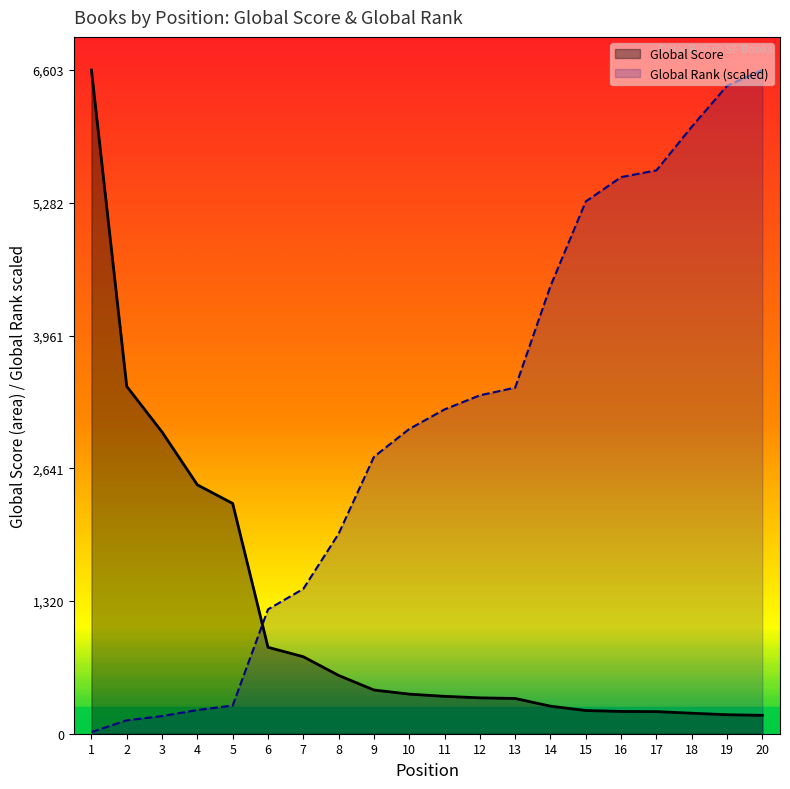

What is the value of the Global Score point at the 18th from the left?

204.0